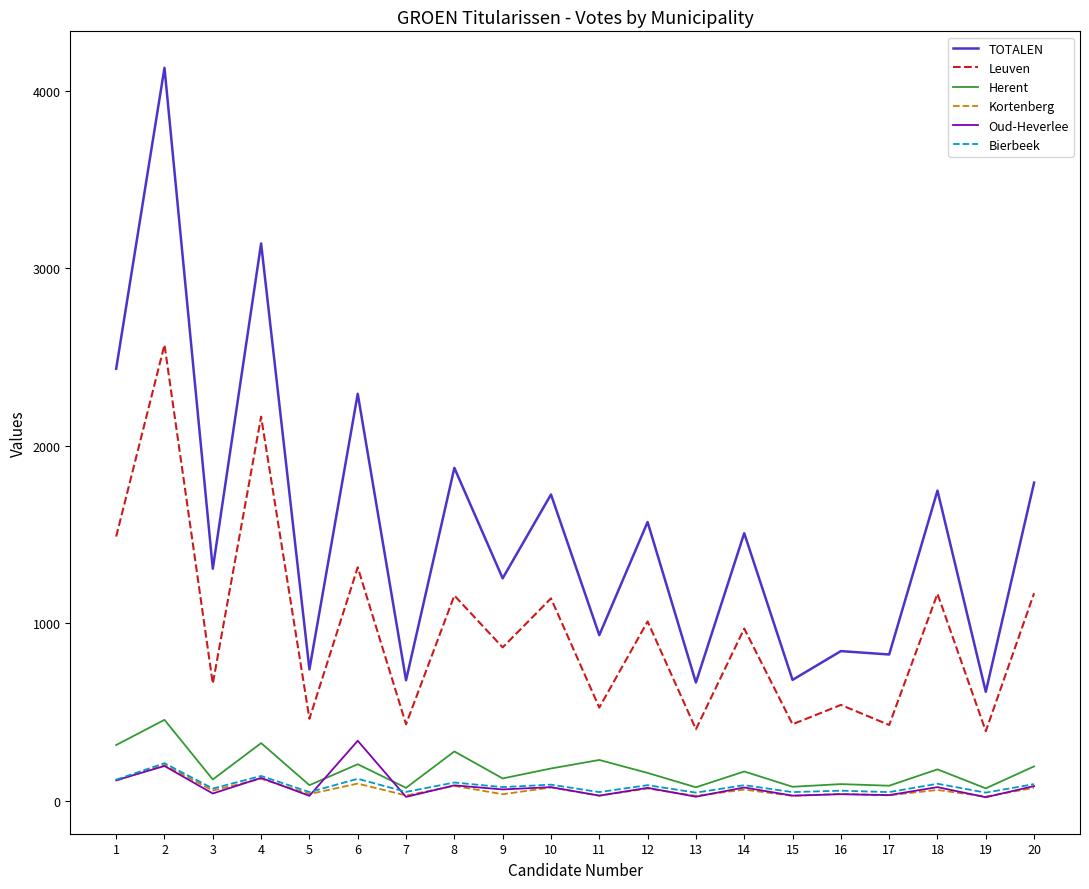

What is the sum of all Herent values?

3495